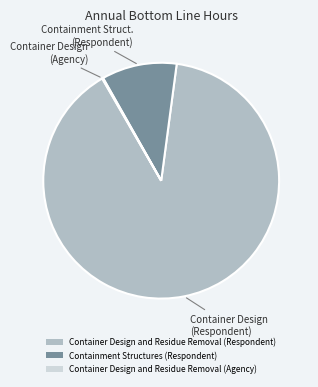

True or false: Container Design and Residue Removal (Respondent) accounts for 80% of the total.

False